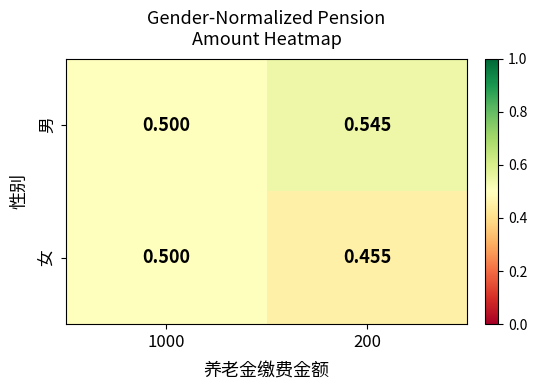

Which series has the largest total across all categories?

男